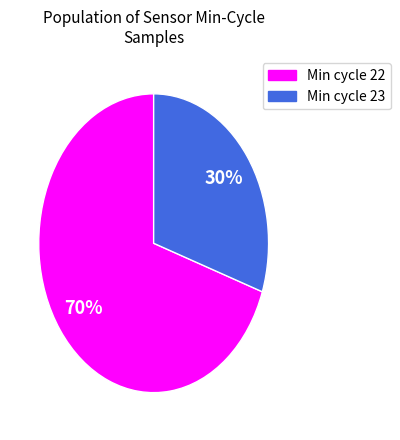

The Min cycle 23 slice represents 30% of the pie. True or false?

True